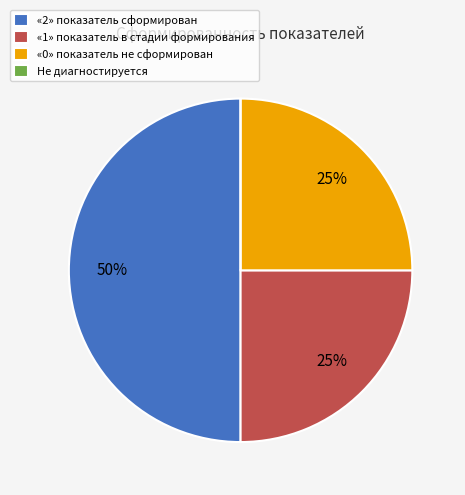

Is it true that «1» показатель в стадии формирования is 25% of the pie?

True